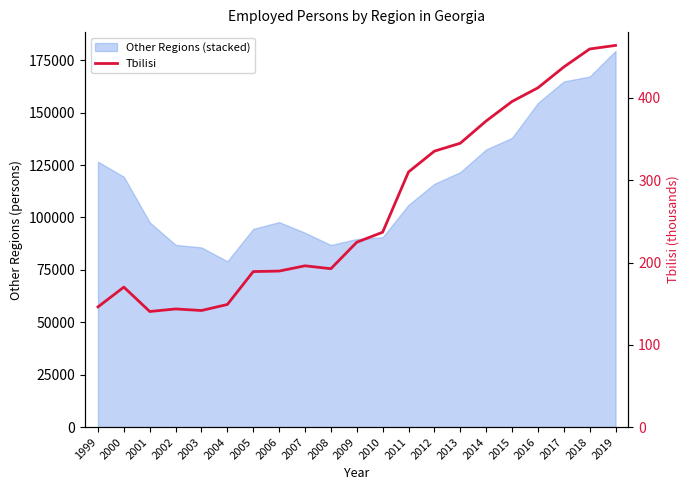

The value at 2007 is 271.1. True or false?

False